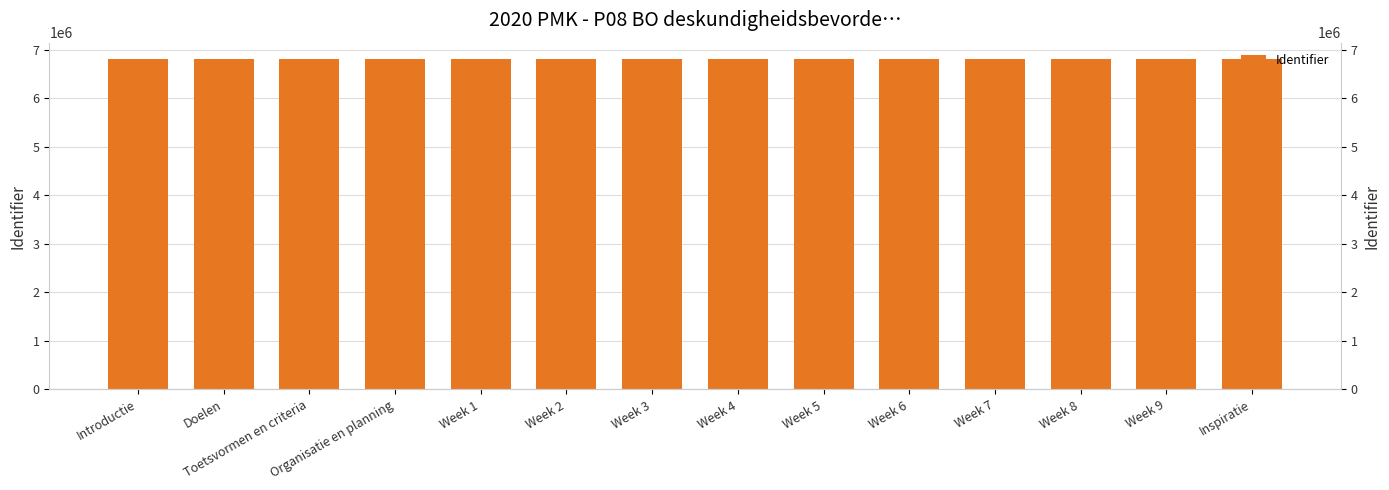

At which label does the data first exceed 6809149?

Week 5